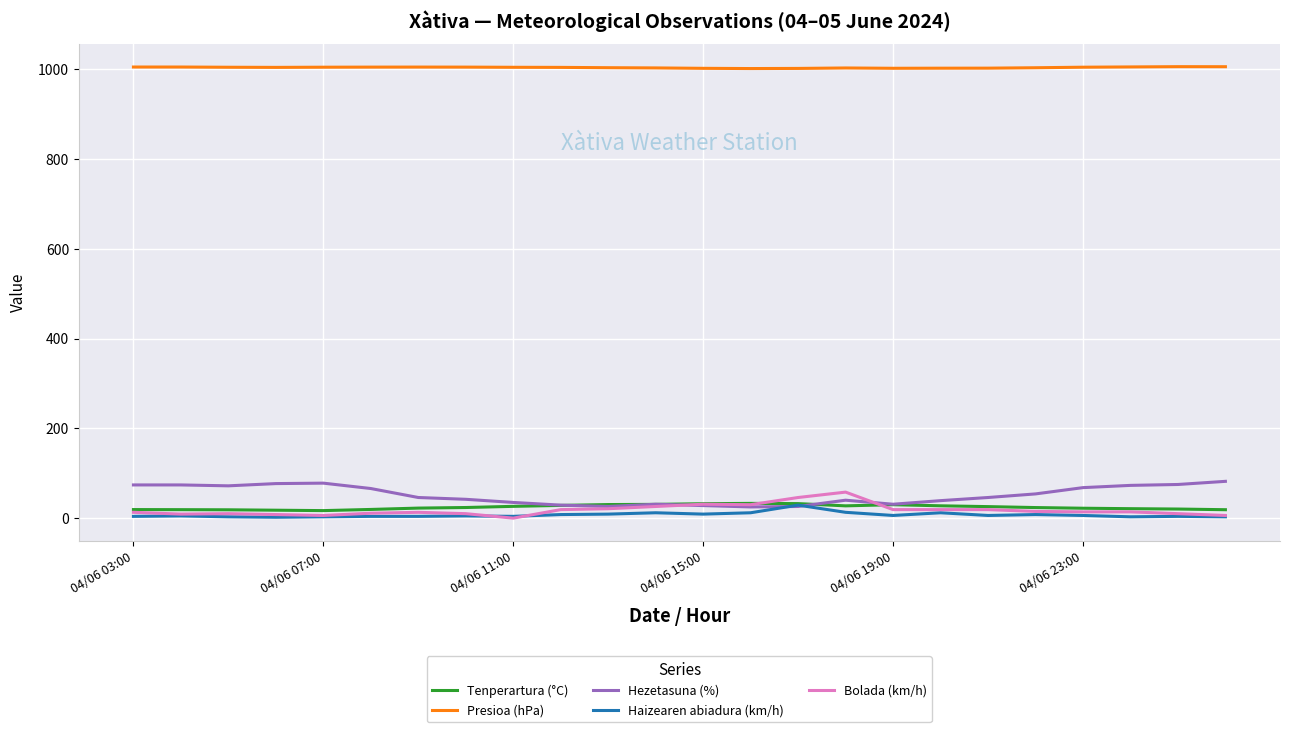

Which series has the largest total across all categories?

Presioa (hPa)